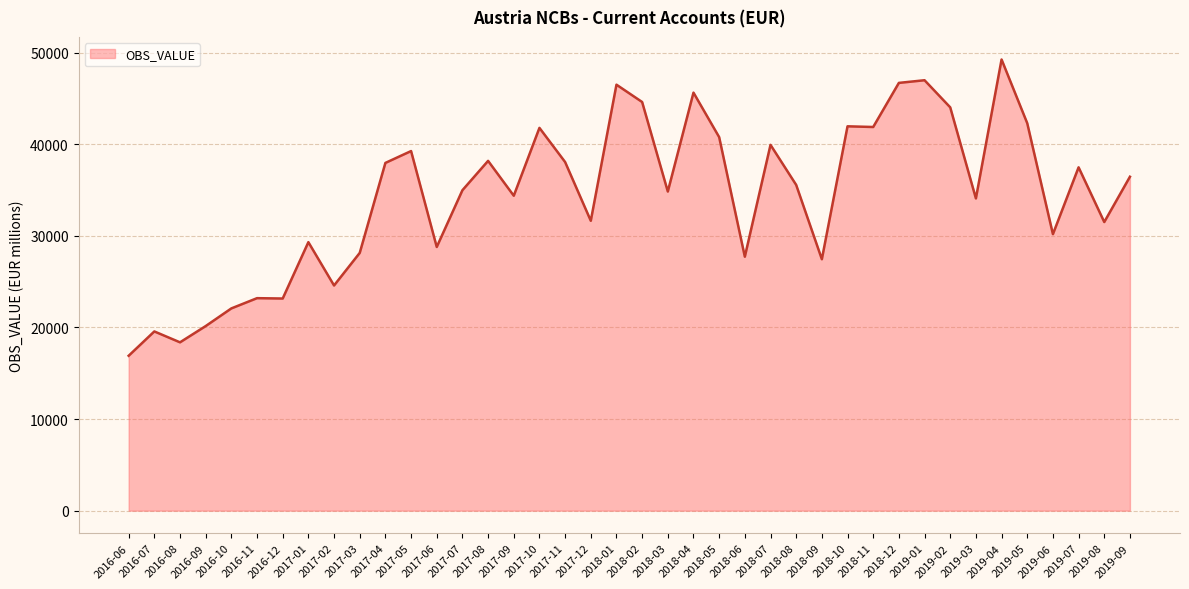

How many lines are shown in the chart?

1